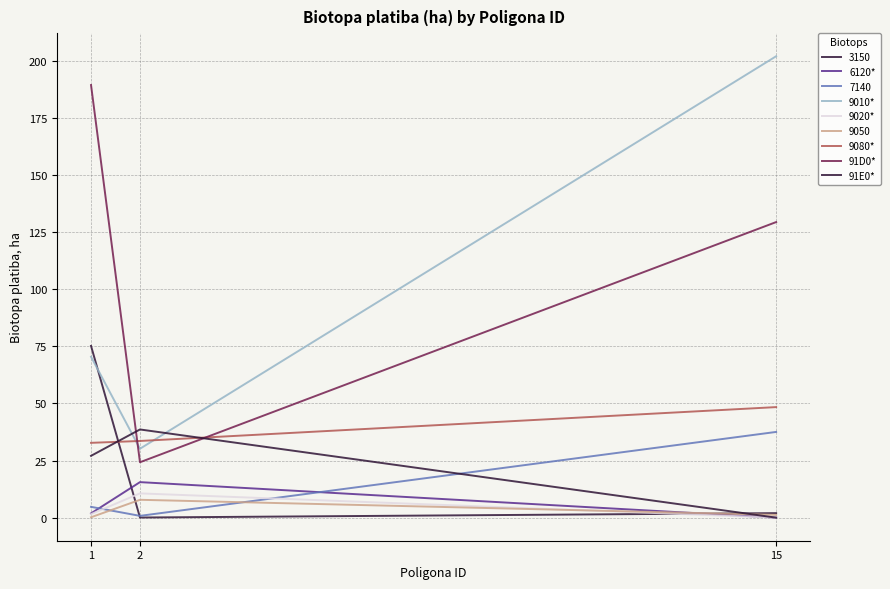

Which series changed the most between 2 and 15?

9010*